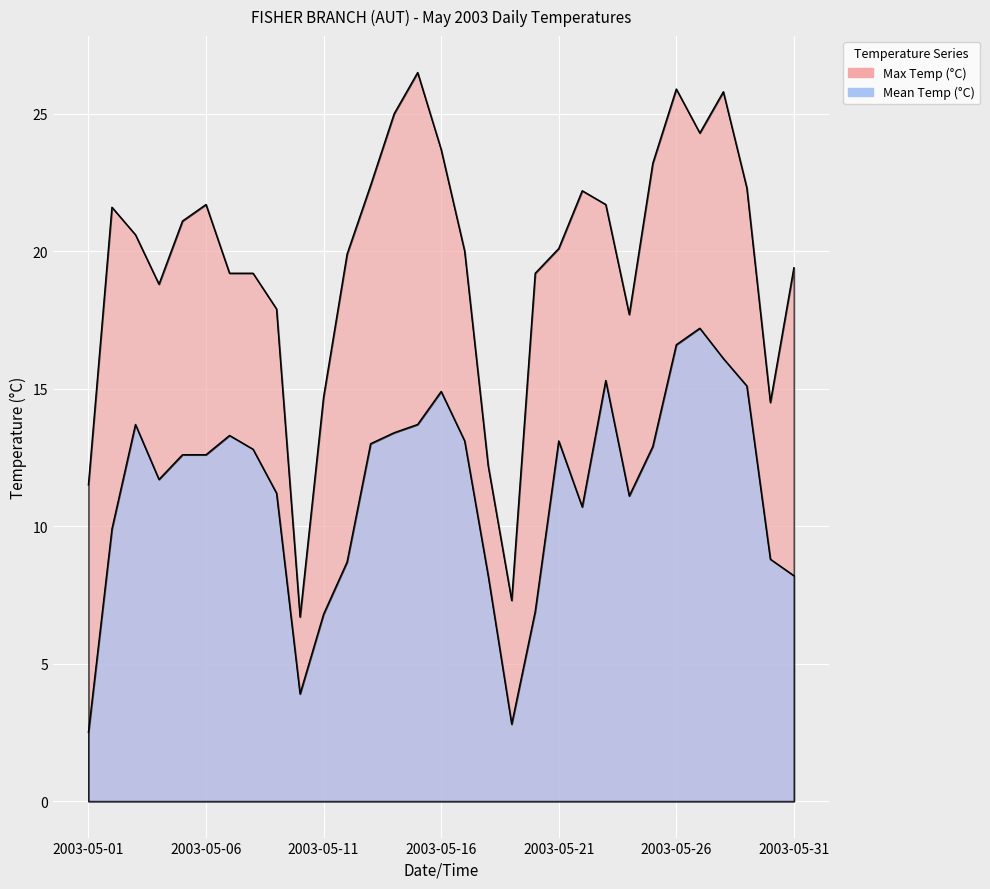

Reading right to left, transcribe all the data shown in this chart.

Max Temp (°C): 2003-05-31=19.4	2003-05-30=14.5	2003-05-29=22.3	2003-05-28=25.8	2003-05-27=24.3	2003-05-26=25.9	2003-05-25=23.2	2003-05-24=17.7	2003-05-23=21.7	2003-05-22=22.2	2003-05-21=20.1	2003-05-20=19.2	2003-05-19=7.3	2003-05-18=12.2	2003-05-17=20.0	2003-05-16=23.7	2003-05-15=26.5	2003-05-14=25.0	2003-05-13=22.4	2003-05-12=19.9	2003-05-11=14.7	2003-05-10=6.7	2003-05-09=17.9	2003-05-08=19.2	2003-05-07=19.2	2003-05-06=21.7	2003-05-05=21.1	2003-05-04=18.8	2003-05-03=20.6	2003-05-02=21.6	2003-05-01=11.5
Mean Temp (°C): 2003-05-31=8.2	2003-05-30=8.8	2003-05-29=15.1	2003-05-28=16.1	2003-05-27=17.2	2003-05-26=16.6	2003-05-25=12.9	2003-05-24=11.1	2003-05-23=15.3	2003-05-22=10.7	2003-05-21=13.1	2003-05-20=6.9	2003-05-19=2.8	2003-05-18=8.2	2003-05-17=13.1	2003-05-16=14.9	2003-05-15=13.7	2003-05-14=13.4	2003-05-13=13.0	2003-05-12=8.7	2003-05-11=6.8	2003-05-10=3.9	2003-05-09=11.2	2003-05-08=12.8	2003-05-07=13.3	2003-05-06=12.6	2003-05-05=12.6	2003-05-04=11.7	2003-05-03=13.7	2003-05-02=9.9	2003-05-01=2.5